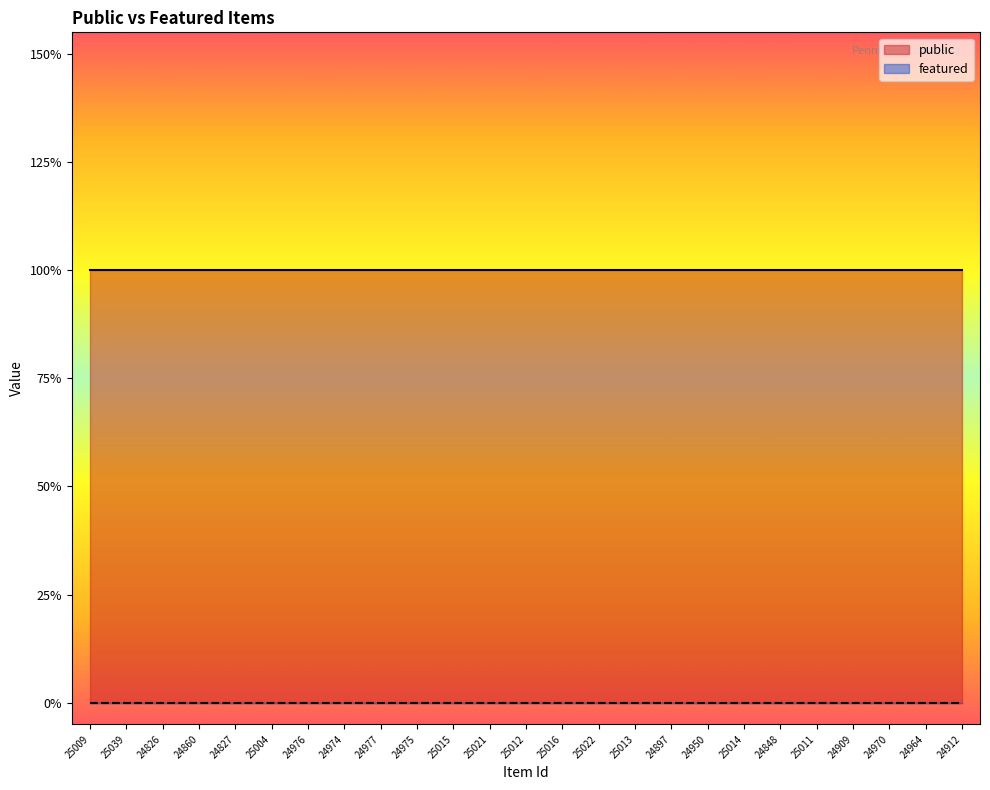

What are all the series names shown in the legend?

public, featured